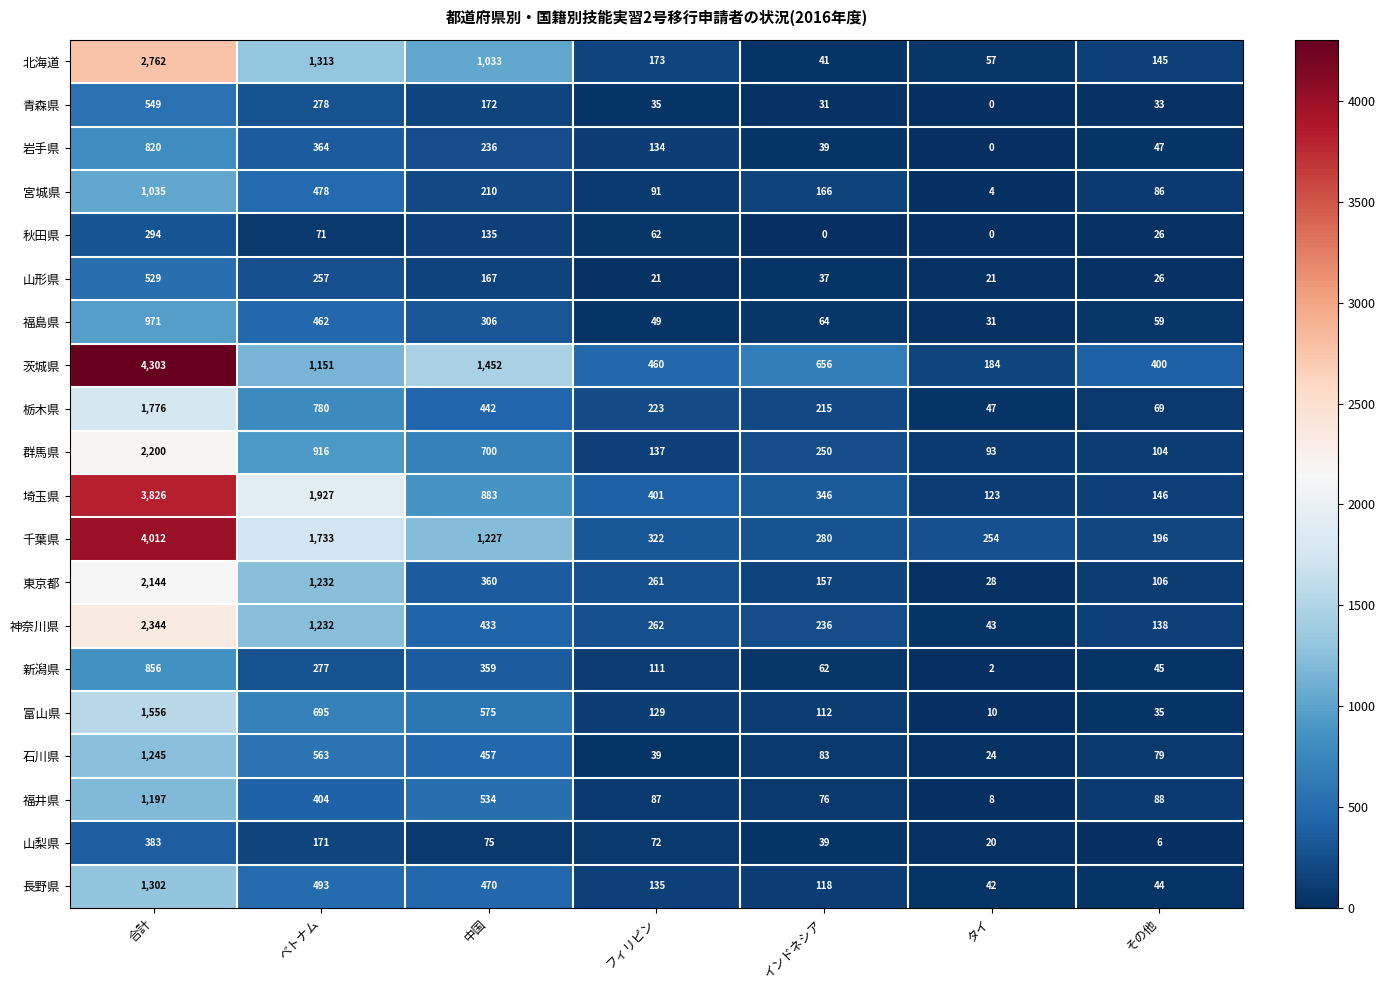

Rank the series by their maximum value, from highest to lowest.

茨城県, 千葉県, 埼玉県, 北海道, 神奈川県, 群馬県, 東京都, 栃木県, 富山県, 長野県, 石川県, 福井県, 宮城県, 福島県, 新潟県, 岩手県, 青森県, 山形県, 山梨県, 秋田県